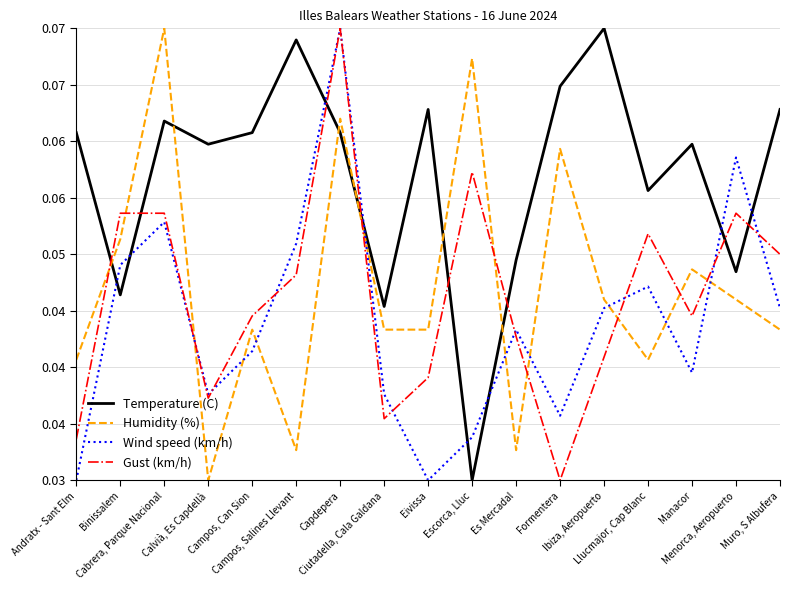

Reading left to right, list all the values displayed in this chart.

Temperature (C): 0.1	0.0	0.1	0.1	0.1	0.1	0.1	0.0	0.1	0.0	0.0	0.1	0.1	0.1	0.1	0.0	0.1
Humidity (%): 0.0	0.1	0.1	0.0	0.0	0.0	0.1	0.0	0.0	0.1	0.0	0.1	0.0	0.0	0.0	0.0	0.0
Wind speed (km/h): 0.0	0.0	0.1	0.0	0.0	0.1	0.1	0.0	0.0	0.0	0.0	0.0	0.0	0.0	0.0	0.1	0.0
Gust (km/h): 0.0	0.1	0.1	0.0	0.0	0.0	0.1	0.0	0.0	0.1	0.0	0.0	0.0	0.1	0.0	0.1	0.1